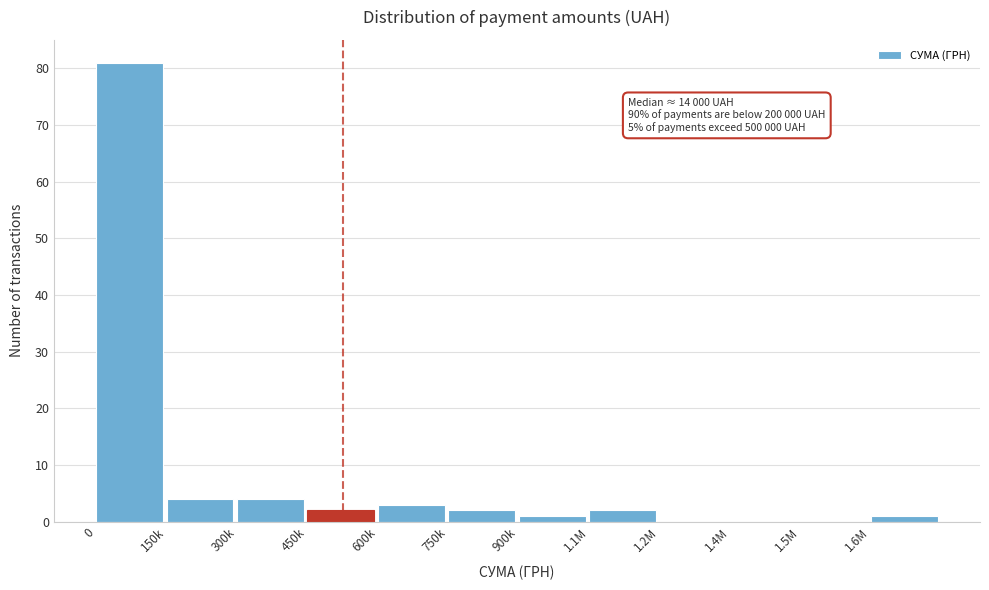

Reading right to left, list all the values displayed in this chart.

1.6M=1	1.5M=0	1.4M=0	1.2M=0	1.1M=2	900k=1	750k=2	600k=3	450k=2	300k=4	150k=4	0=81